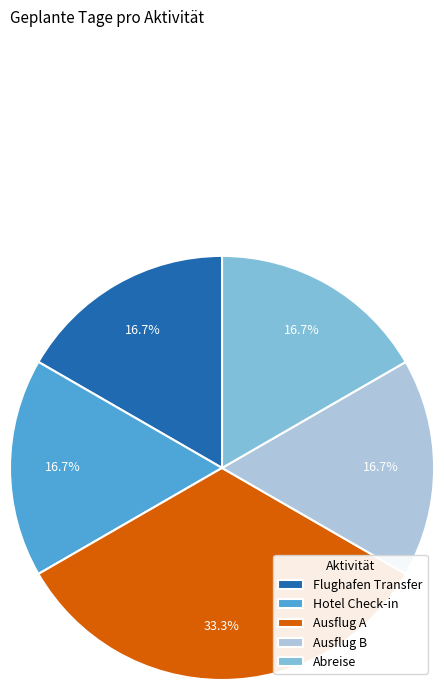

The Flughafen Transfer slice represents 10% of the pie. True or false?

False